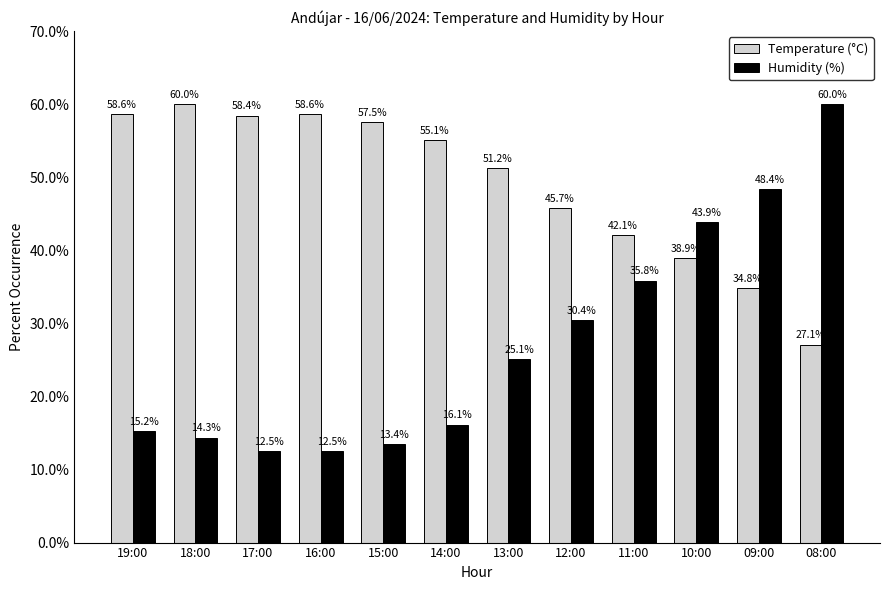

How many data points does each series have?

12